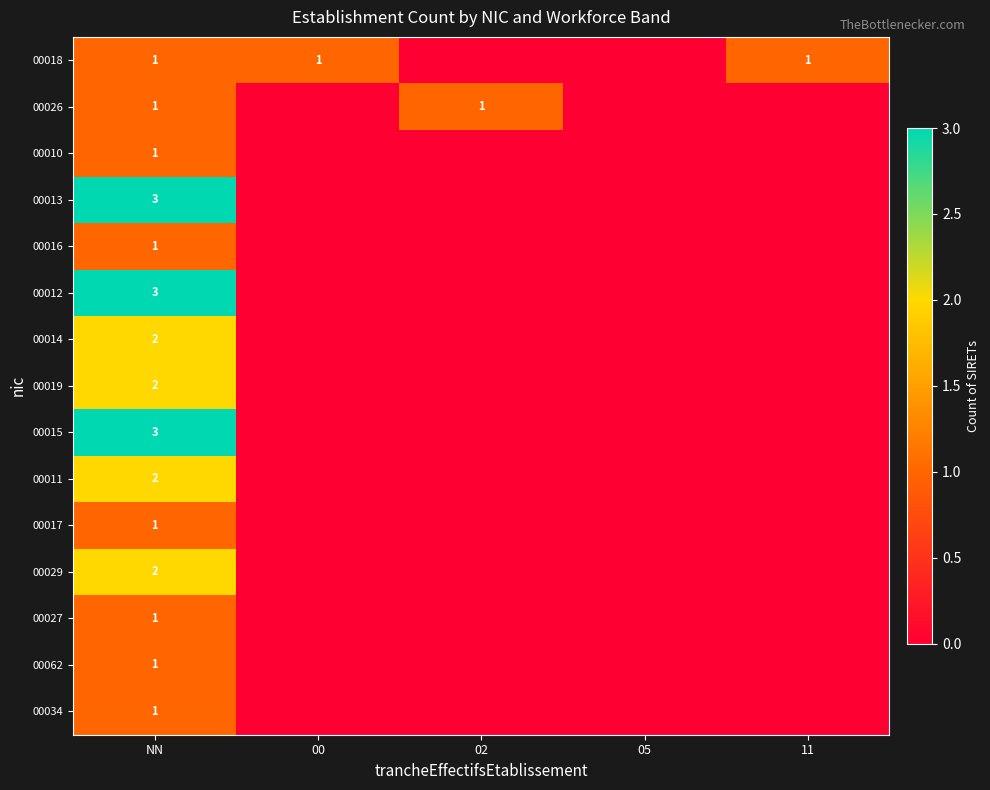

Is it true that 00015 equals 3 at NN?

True